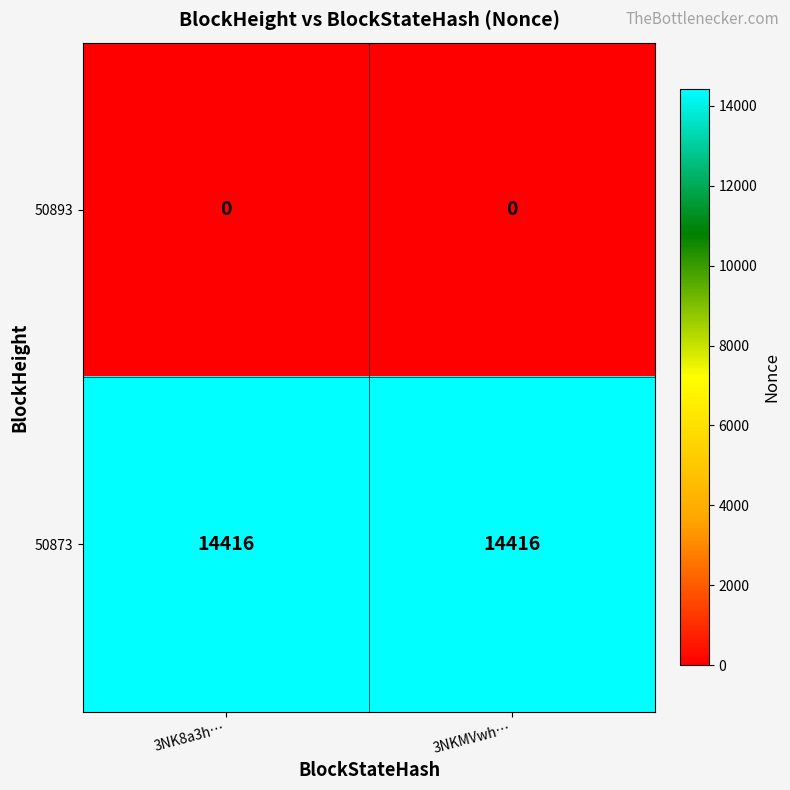

What is the spread (max minus min) of values at 3NK8a3h…?

14416